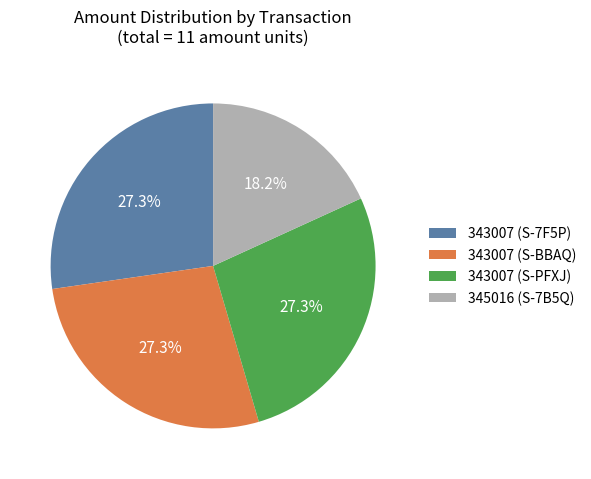

Which has a higher value, 343007 (S-7F5P) or 345016 (S-7B5Q)?

343007 (S-7F5P)